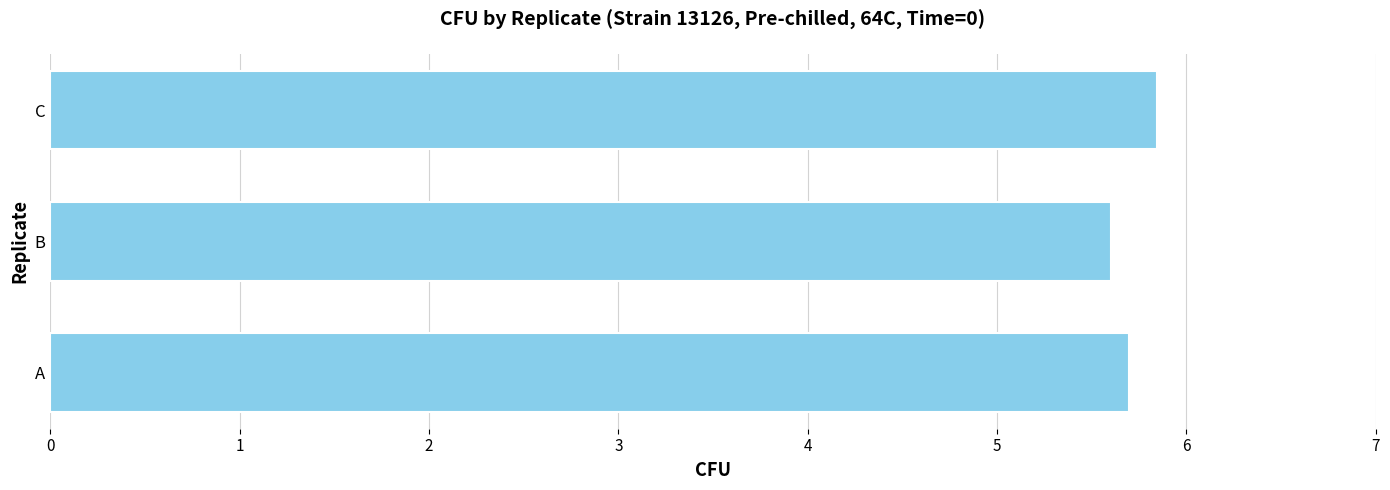

Count the values in the range 5 to 6.

3